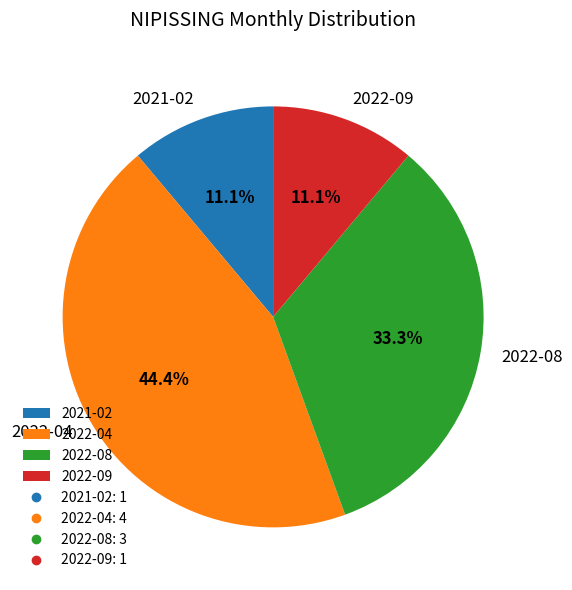

Combined, do 2022-04 and 2021-02 account for over 50%?

Yes